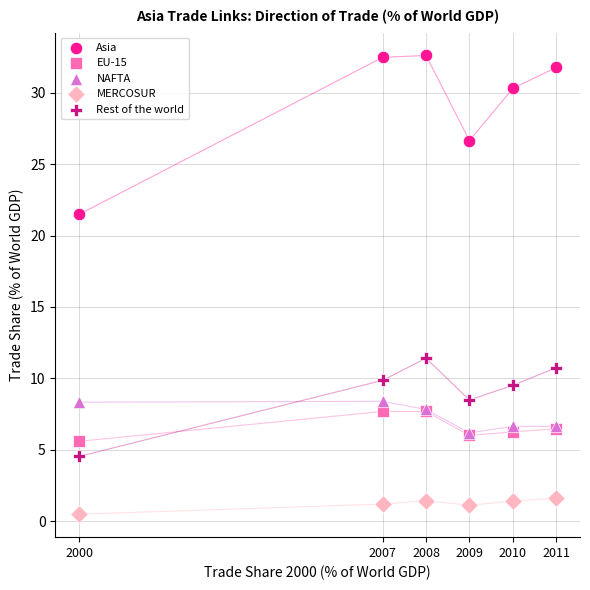

What are all the series names shown in the legend?

Asia, EU-15, NAFTA, MERCOSUR, Rest of the world